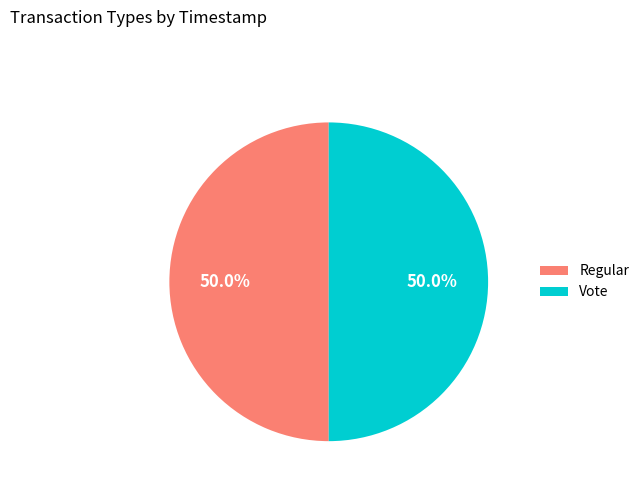

How much of the chart is everything except Vote?

50.0%